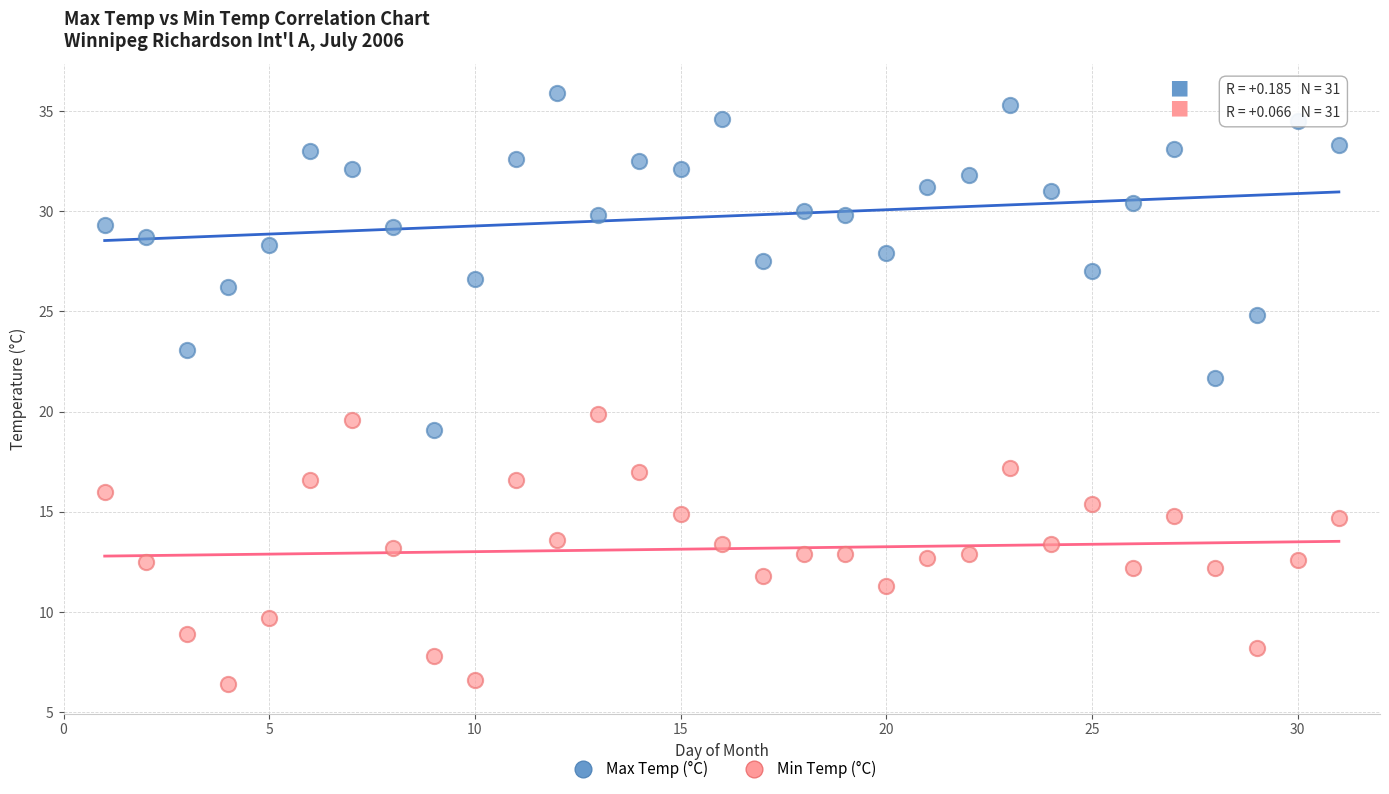

What is the X range (max minus min) for the scatter plot?

30.0